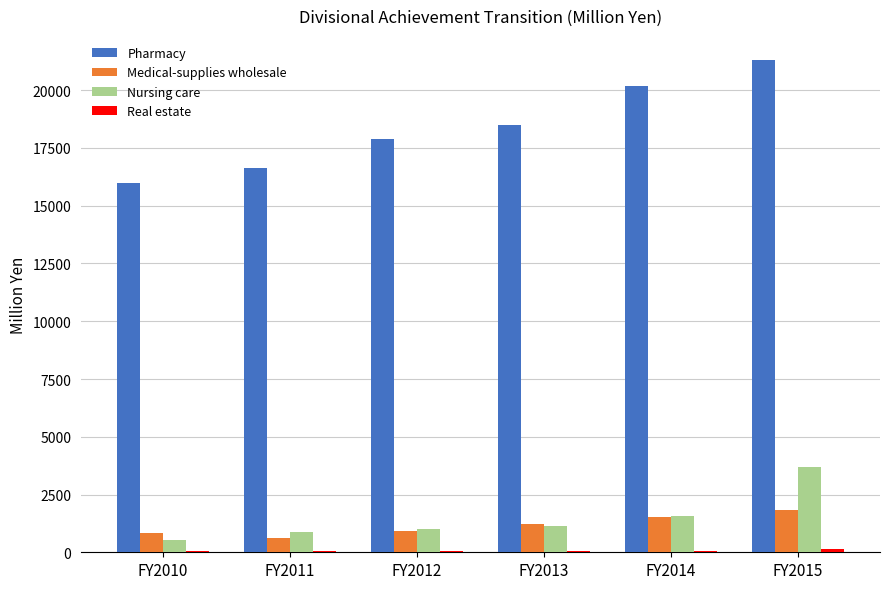

Which category has the highest value in the Pharmacy series?

FY2015